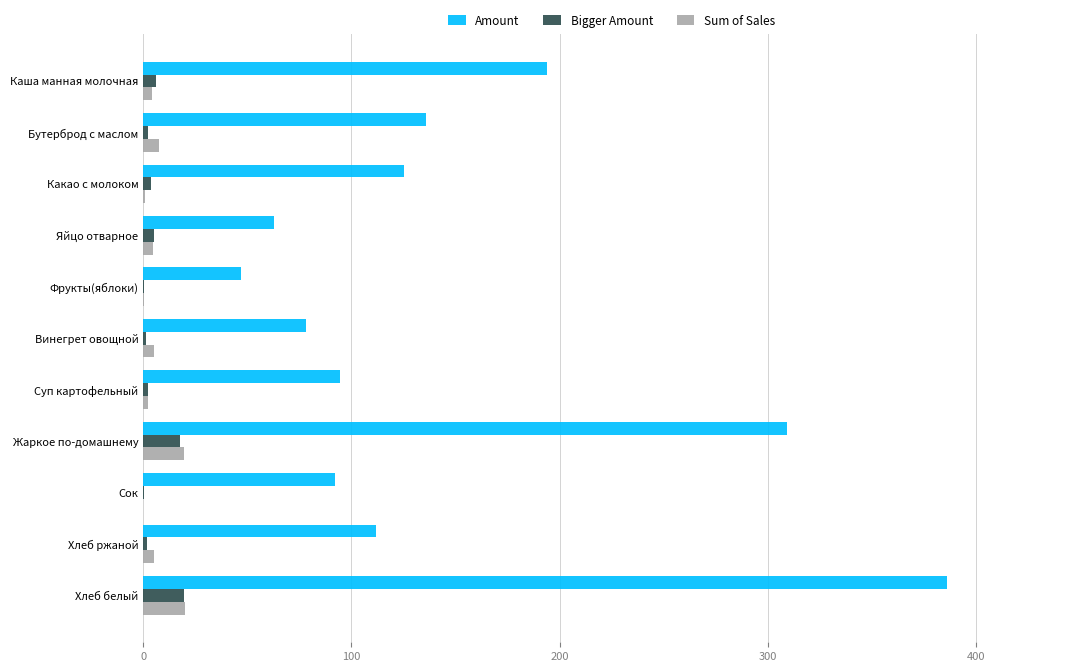

Is it true that Amount equals 423.9 at Жаркое по-домашнему?

False